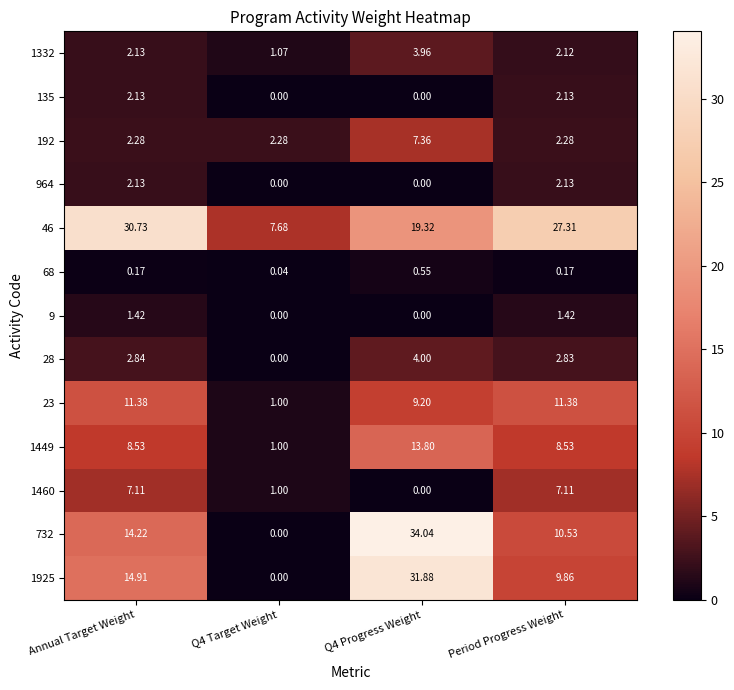

Is the value of 1449 at Annual Target Weight greater than the value of 1332 at Period Progress Weight?

Yes